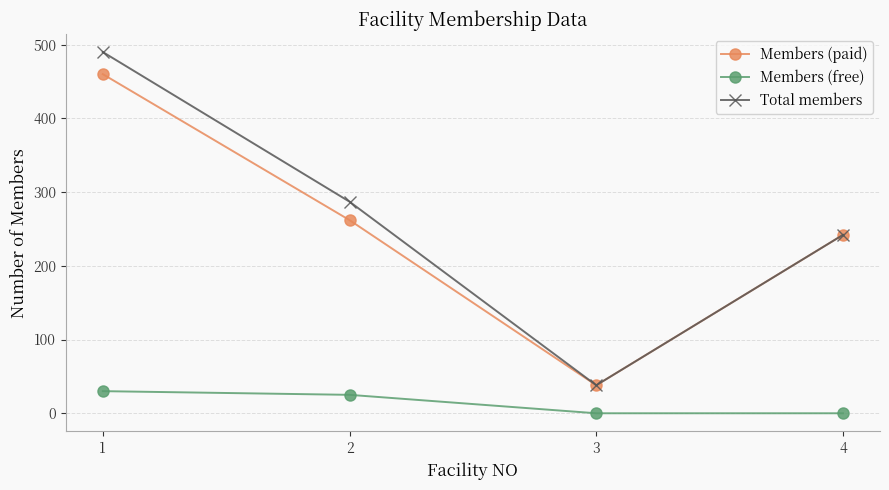

Rank the series by their maximum value, from lowest to highest.

Members (free), Members (paid), Total members